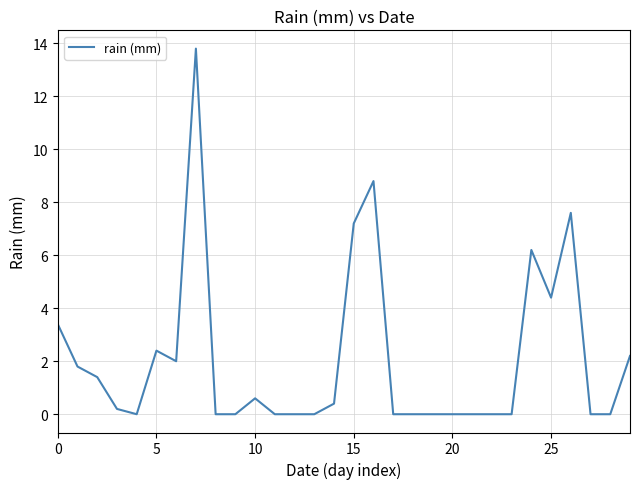

What is the difference between the maximum and minimum values?

13.8